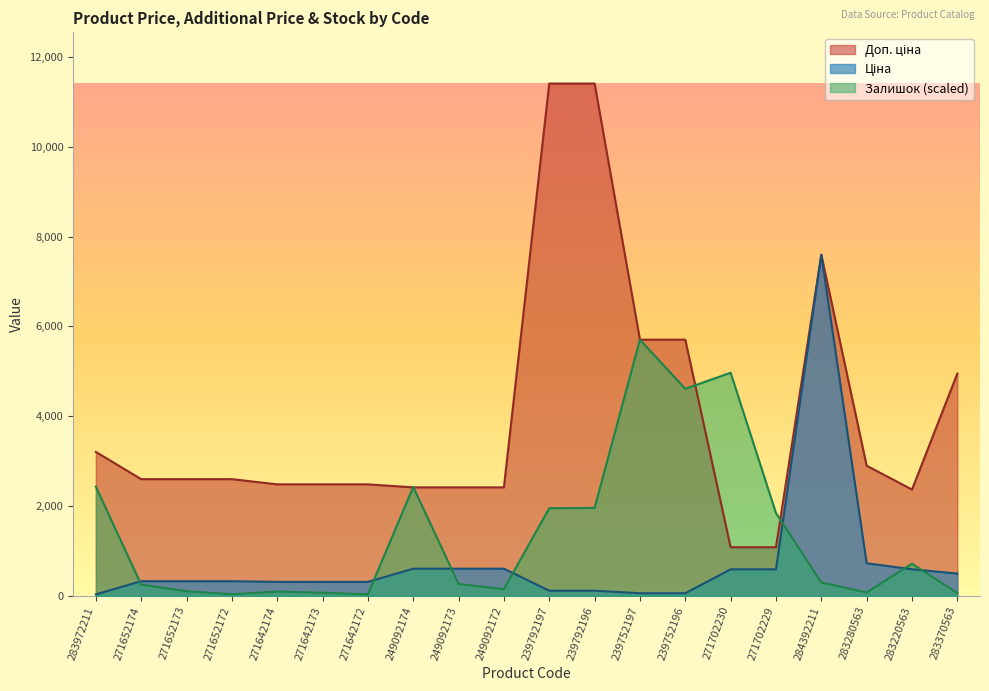

What is the minimum value for Ціна?

32.0